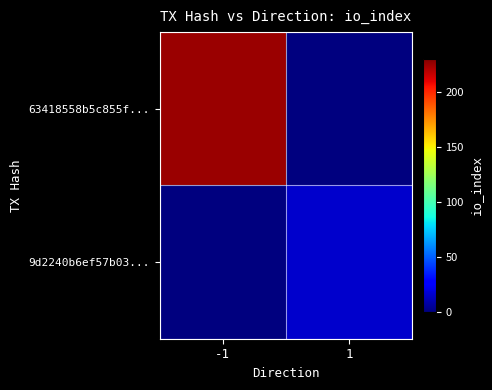

Reading left to right, list all the values displayed in this chart.

63418558b5c855f...: -1=224	1=0
9d2240b6ef57b03...: -1=0	1=16